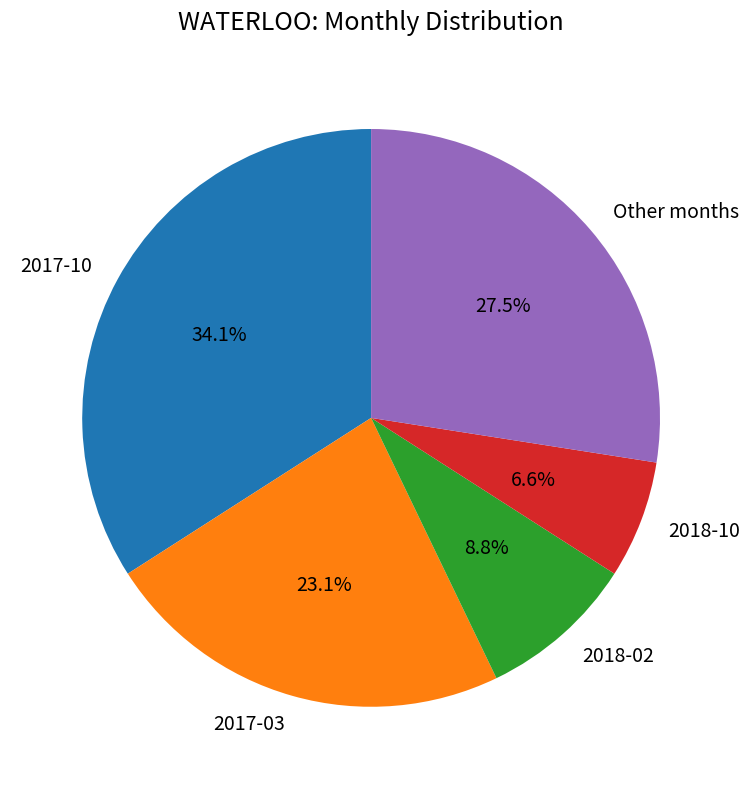

Is there any slice that represents more than half of the pie?

No